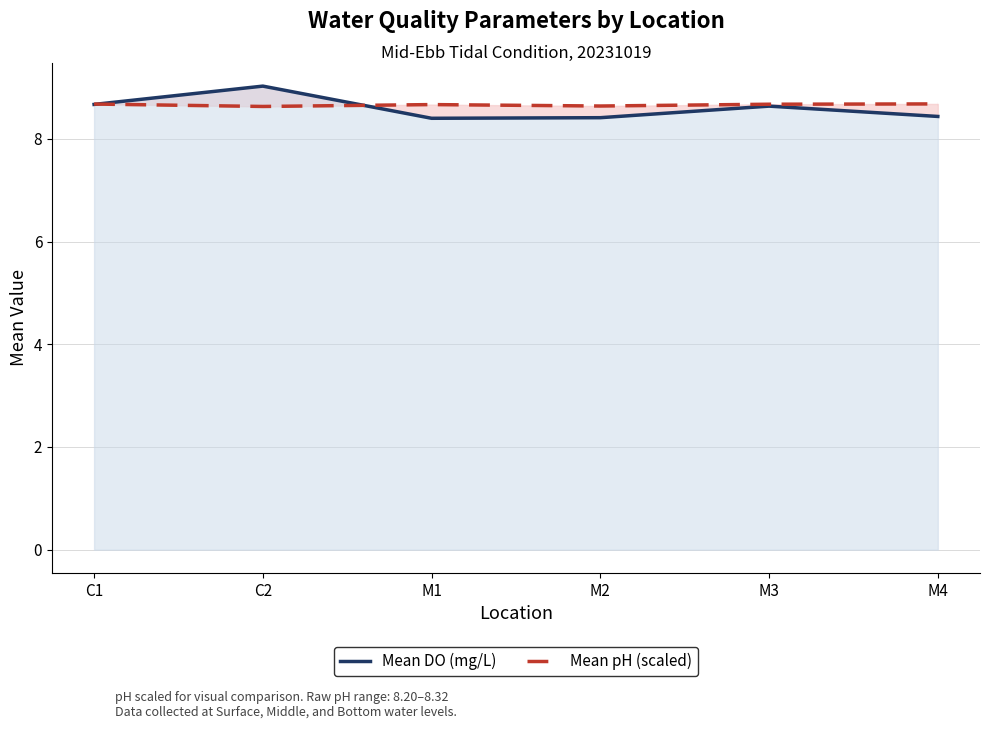

Rank the series by their average value, from lowest to highest.

Mean DO (mg/L), Mean pH (scaled)